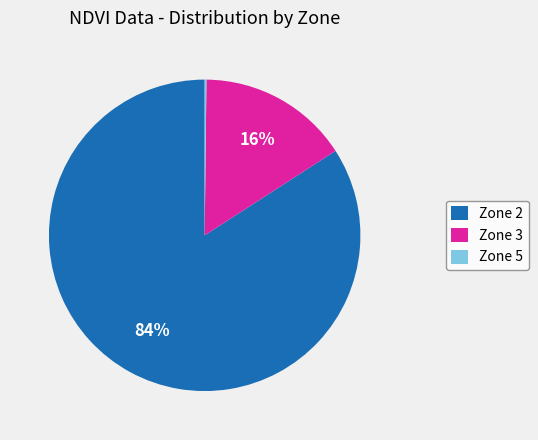

To the nearest percent, what is the average slice percentage?

33%